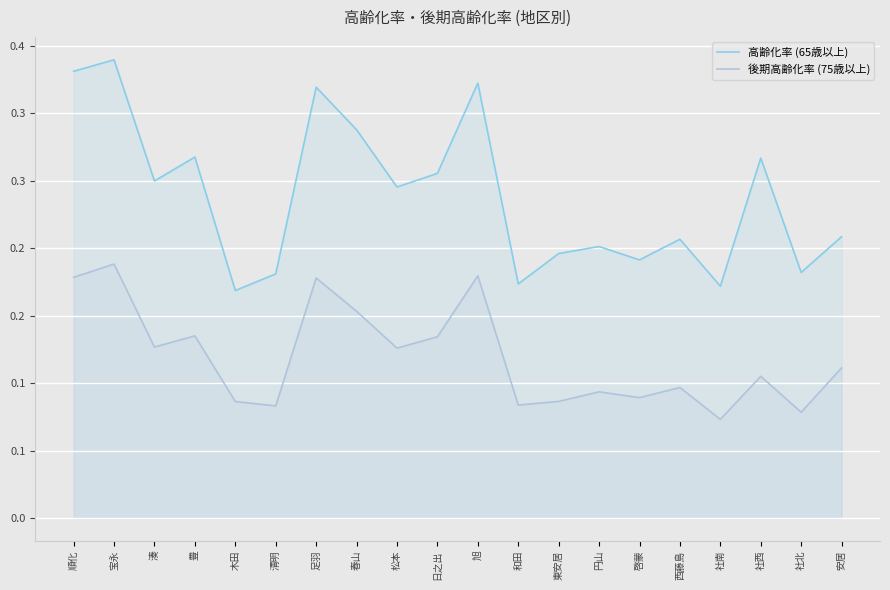

True or false: 高齢化率 (65歳以上) and 後期高齢化率 (75歳以上) intersect in this chart.

False